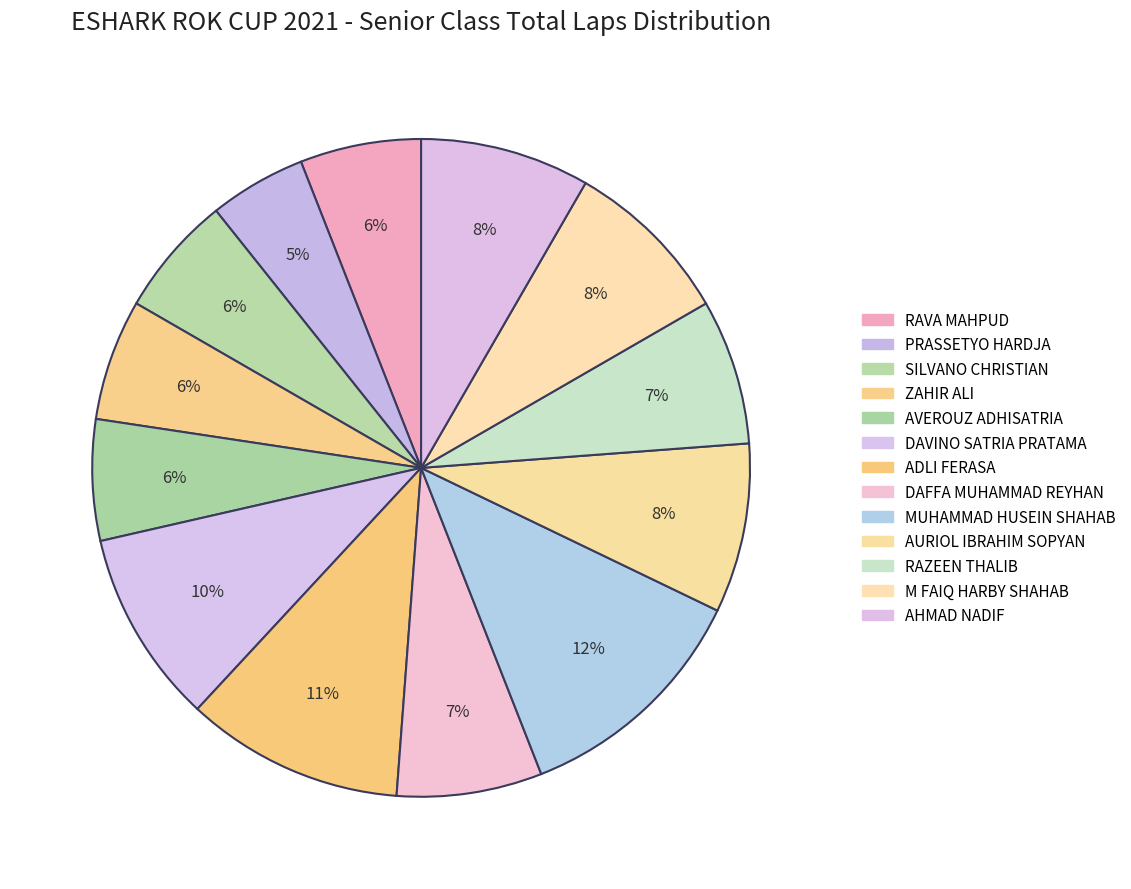

Combined, do MUHAMMAD HUSEIN SHAHAB and ZAHIR ALI account for over 50%?

No